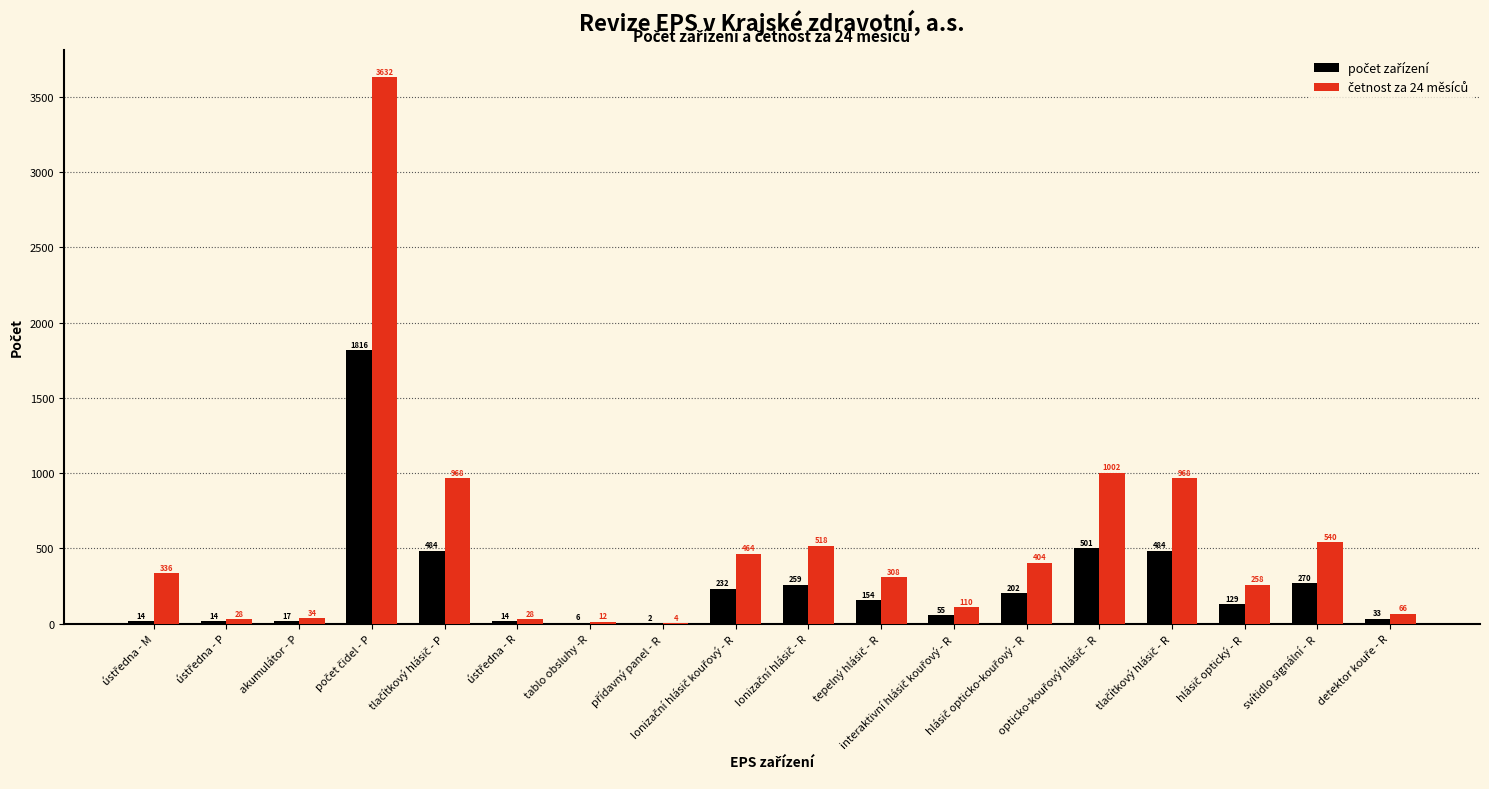

What is the greatest value displayed?

3632